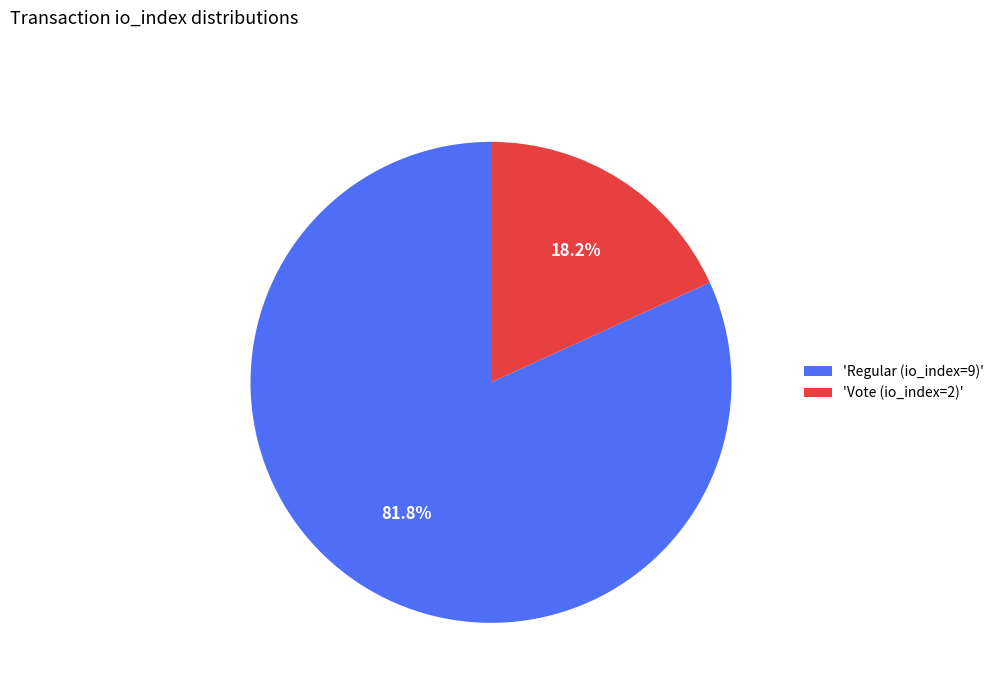

Does any single category account for the majority?

Yes